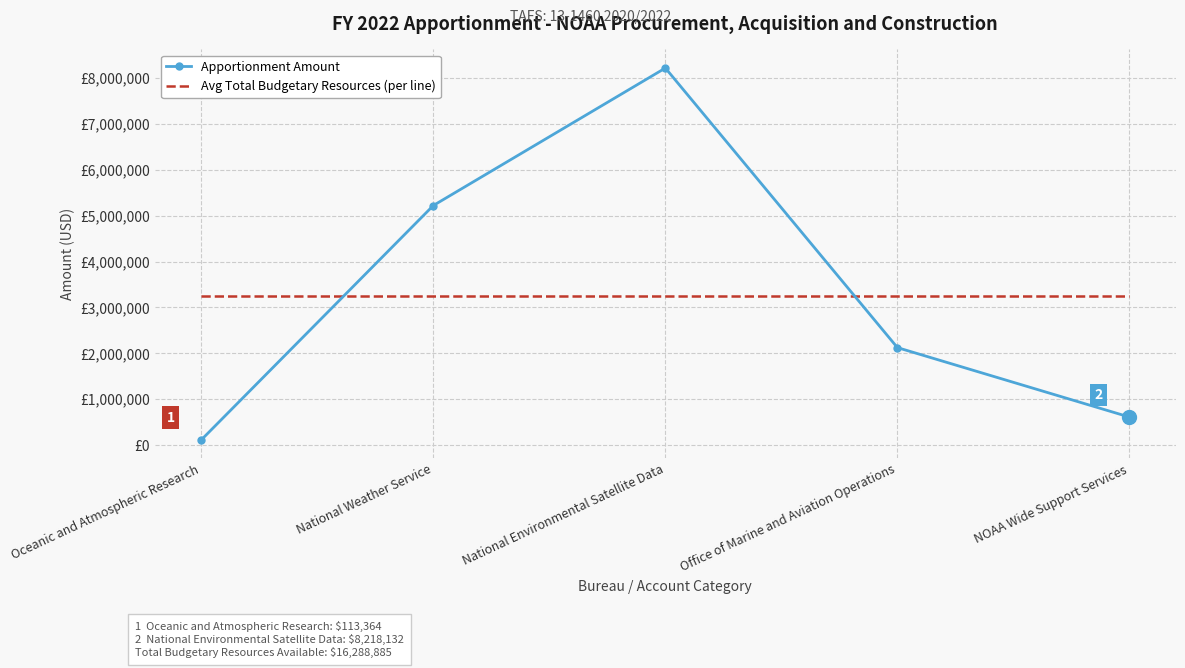

Where do Avg Total Budgetary Resources (per line) and Apportionment Amount first cross each other?

Oceanic and Atmospheric Research and National Weather Service